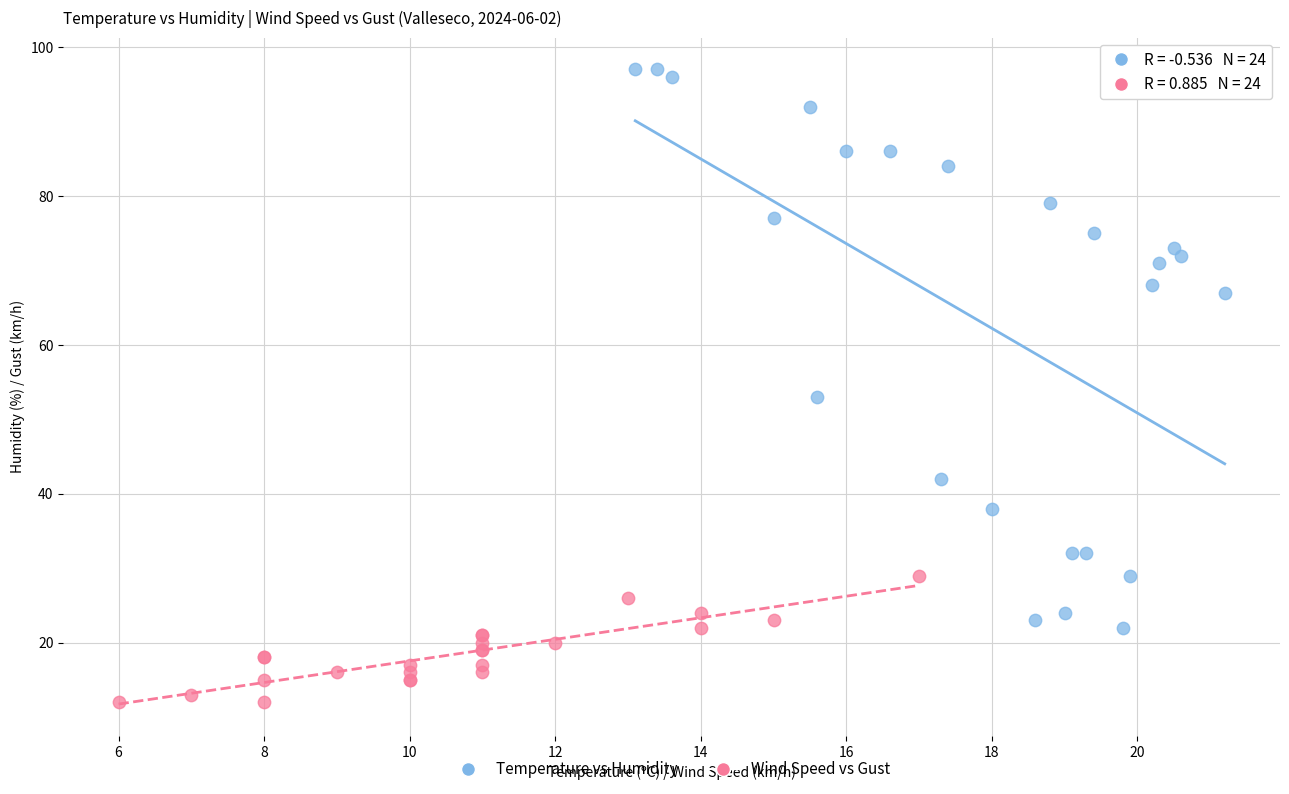

Which series reaches the maximum Y coordinate?

Temperature vs Humidity